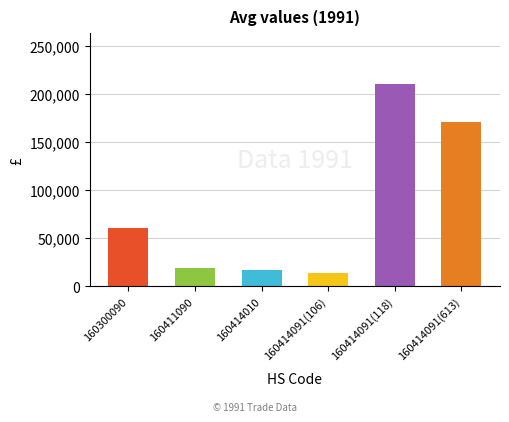

Which category has the lowest value across all series?

160414091(106)